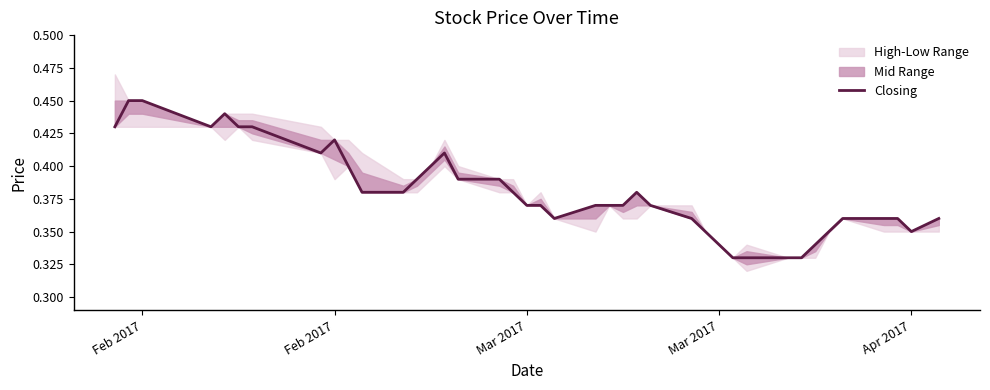

What is the minimum value shown in the chart?

0.3